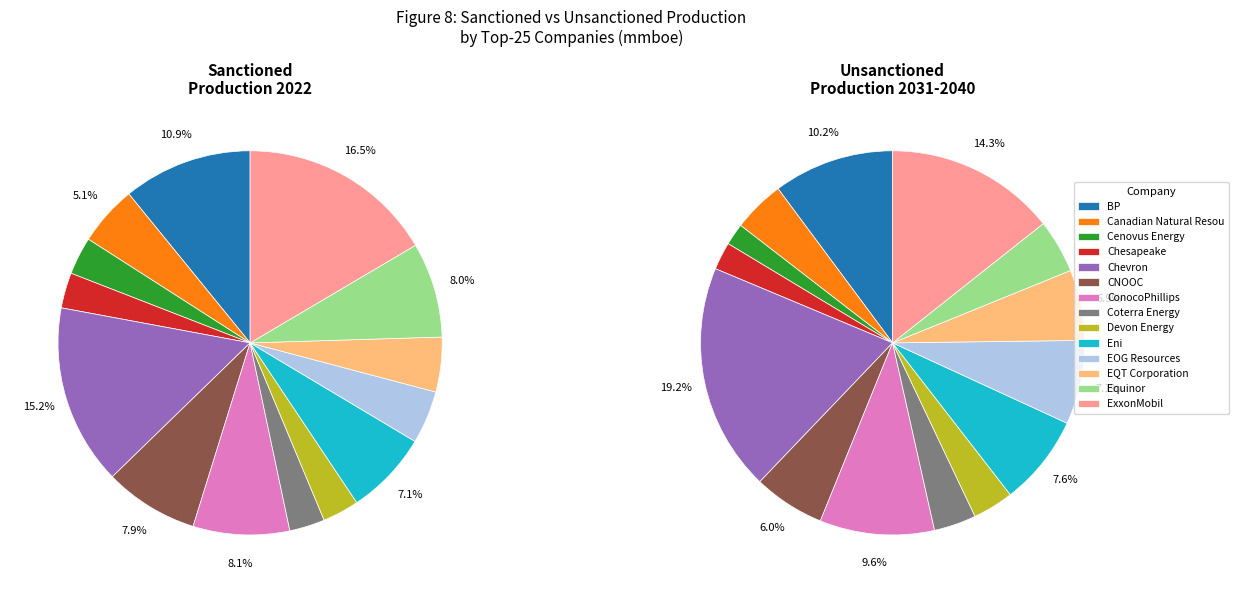

What percentage do Equinor and Chevron together represent?

23.2%